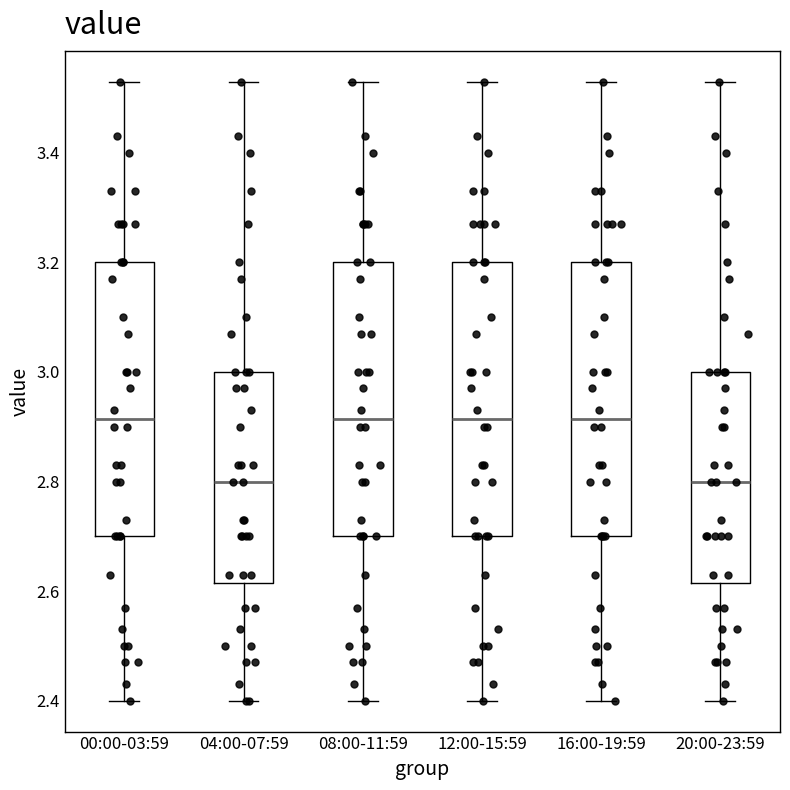

Reading left to right, transcribe this box plot: for each box, give where its median line is, the range the box spans, and where its two whiskers end, as read against the y-axis. The values are not printed on the chart, so give them approximately, as read against the axis.

00:00-03:59: median 2.92, box 2.70 to 3.20, whiskers 2.40 to 3.54
04:00-07:59: median 2.80, box 2.62 to 3.00, whiskers 2.40 to 3.54
08:00-11:59: median 2.92, box 2.70 to 3.20, whiskers 2.40 to 3.54
12:00-15:59: median 2.92, box 2.70 to 3.20, whiskers 2.40 to 3.54
16:00-19:59: median 2.92, box 2.70 to 3.20, whiskers 2.40 to 3.54
20:00-23:59: median 2.80, box 2.62 to 3.00, whiskers 2.40 to 3.54